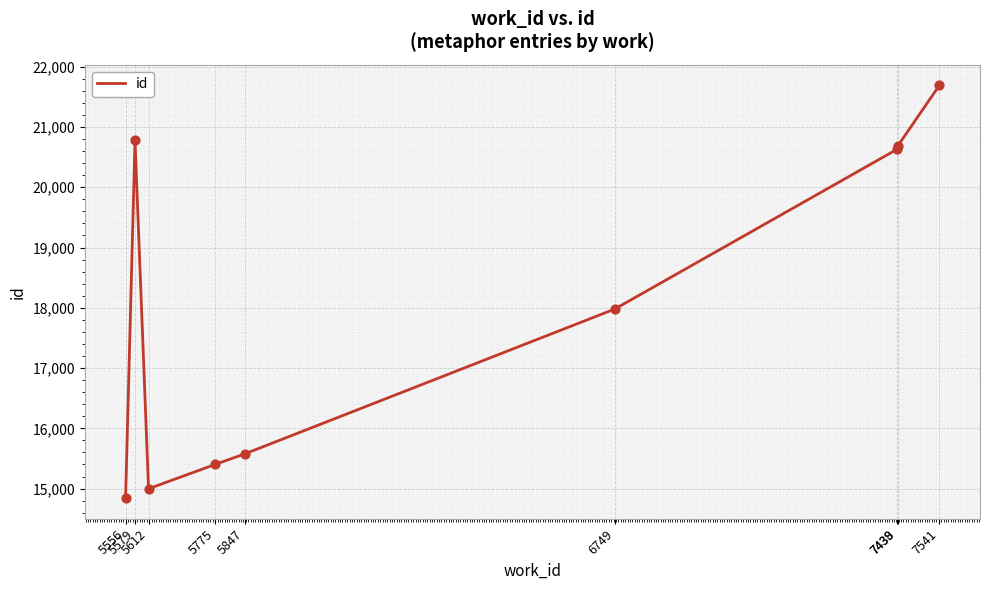

What is the ratio of the value at 5579 to the value at 5556?

1.4